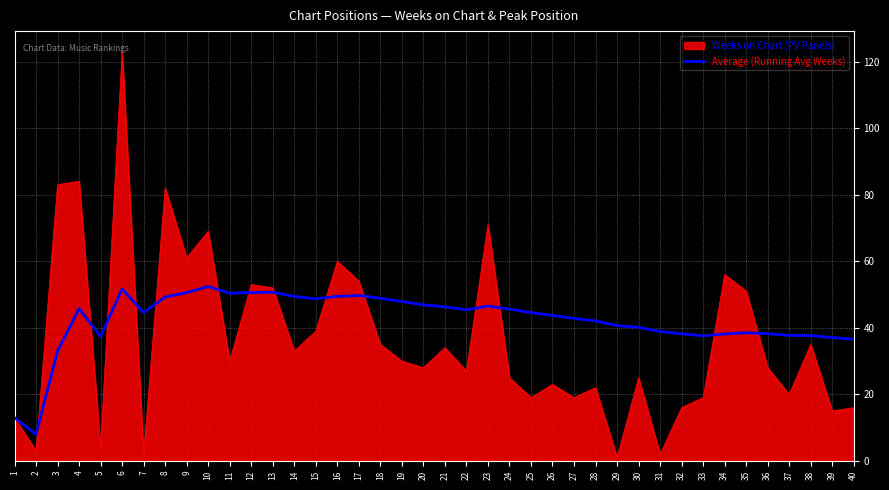

What is the difference between the highest and lowest values at 33?

18.6